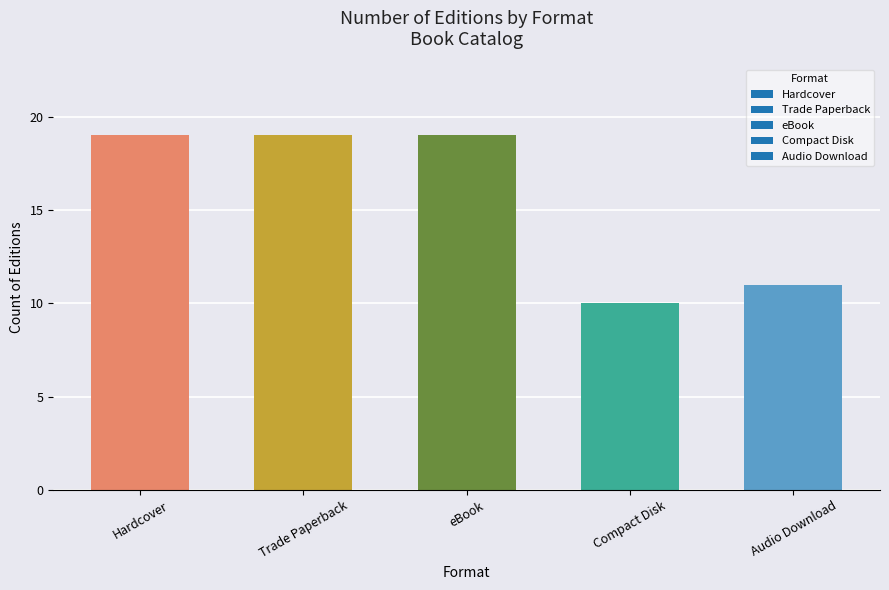

What is the sum of the values at Hardcover and Compact Disk?

29